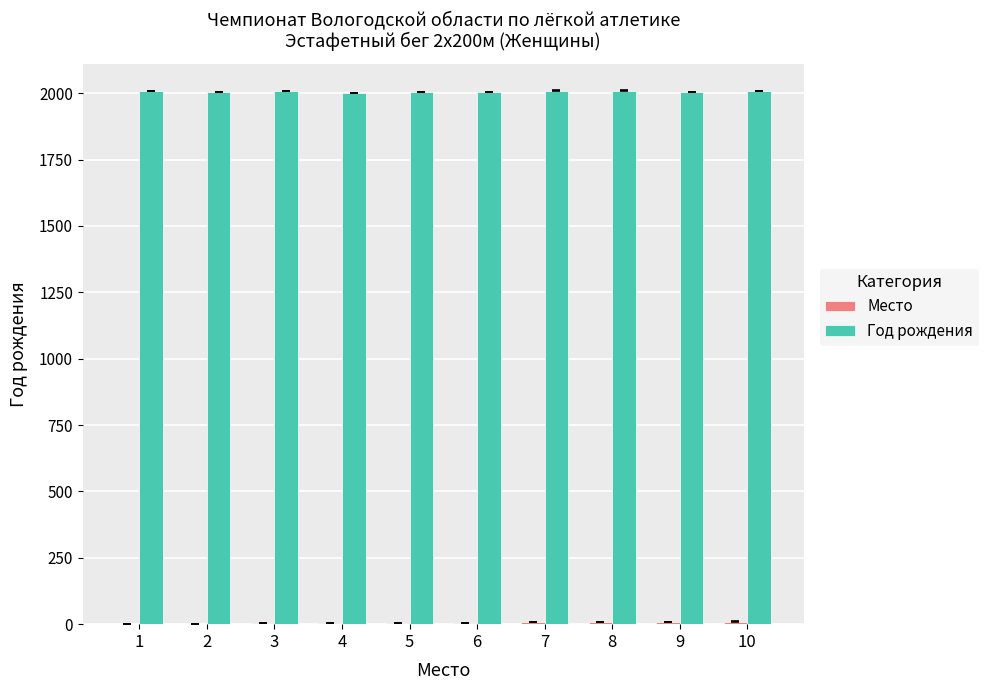

The value of Год рождения at 8 is 2010. True or false?

True